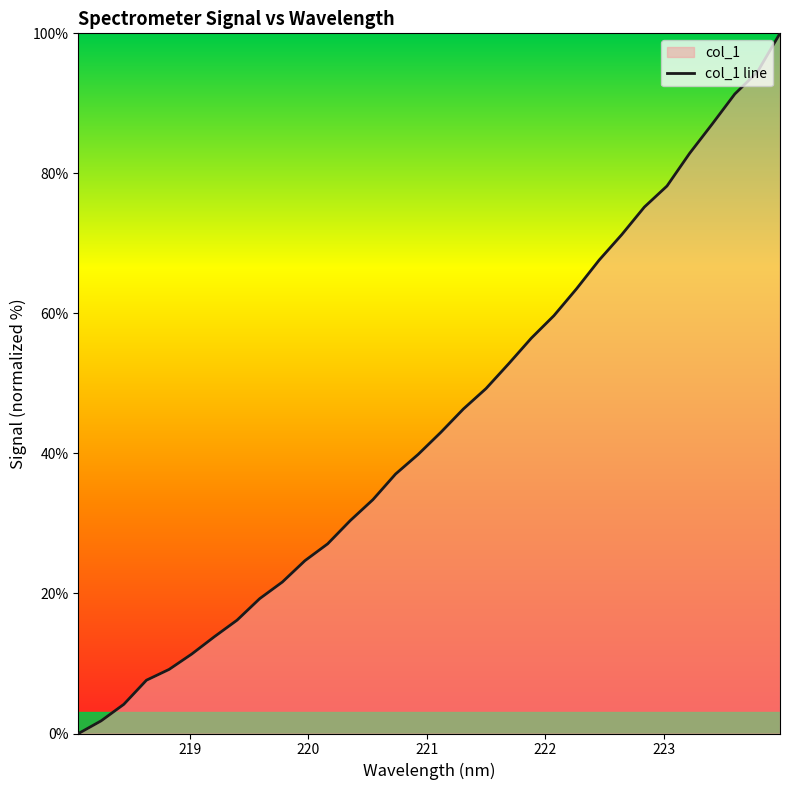

What is the difference between the maximum and minimum values?

100.0